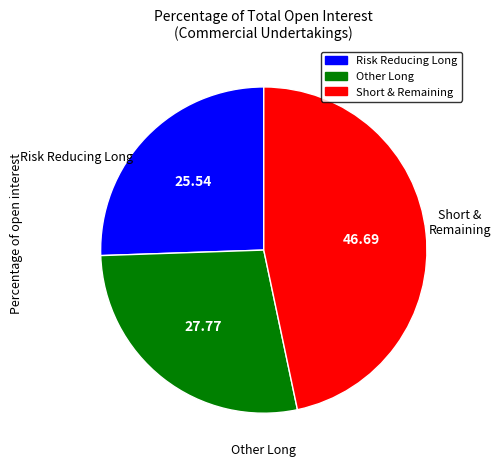

Rank the categories by value from lowest to highest.

Risk Reducing Long, Other Long, Short & Remaining